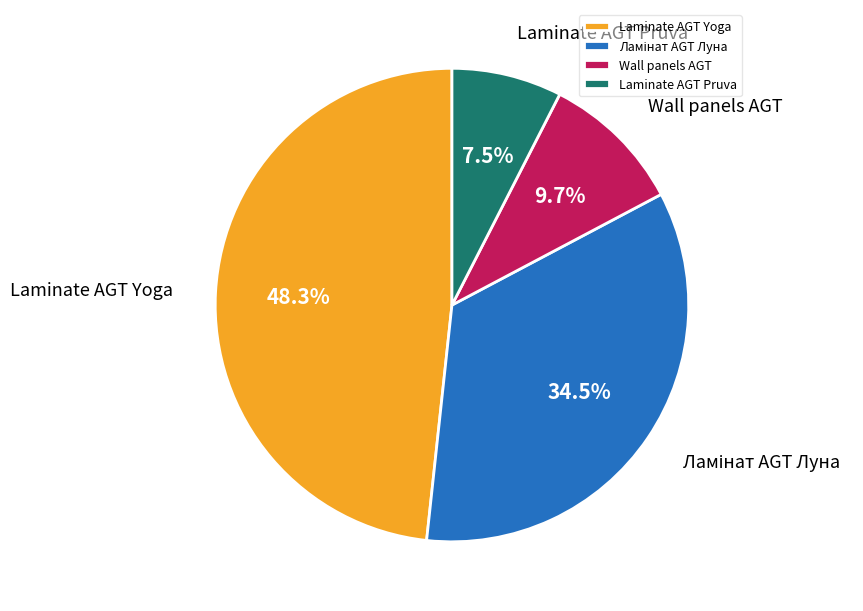

How much of the chart is everything except Laminate AGT Pruva?

92.5%